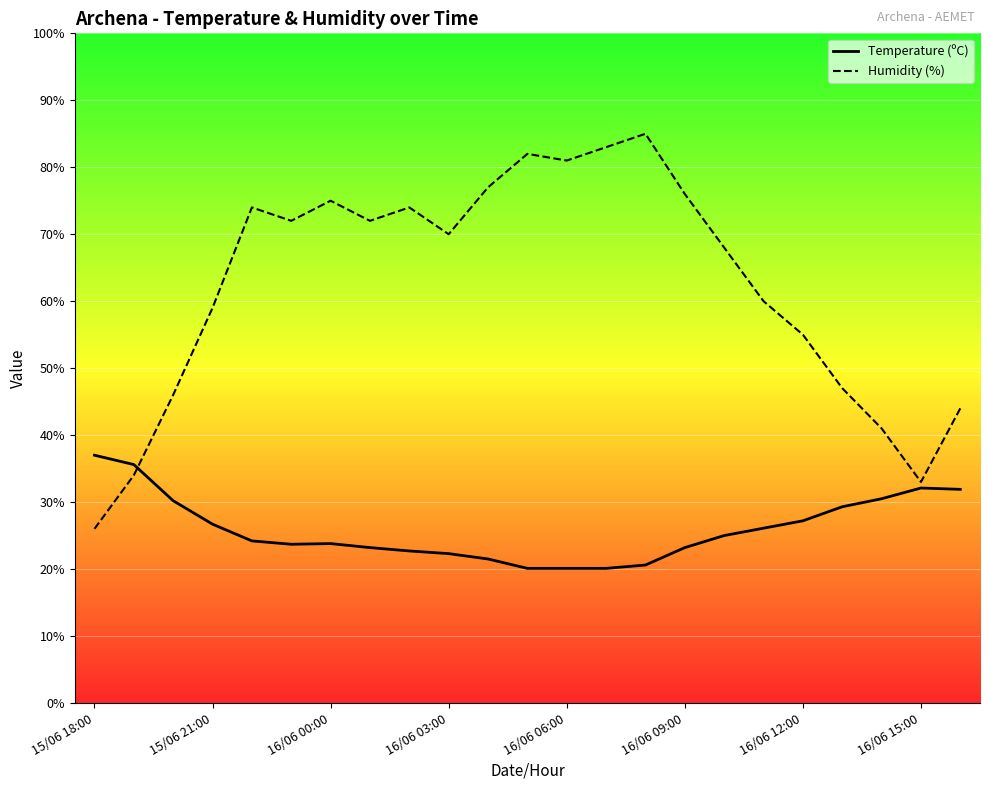

At 11, list the series in order from smallest to largest.

Temperature (ºC), Humidity (%)